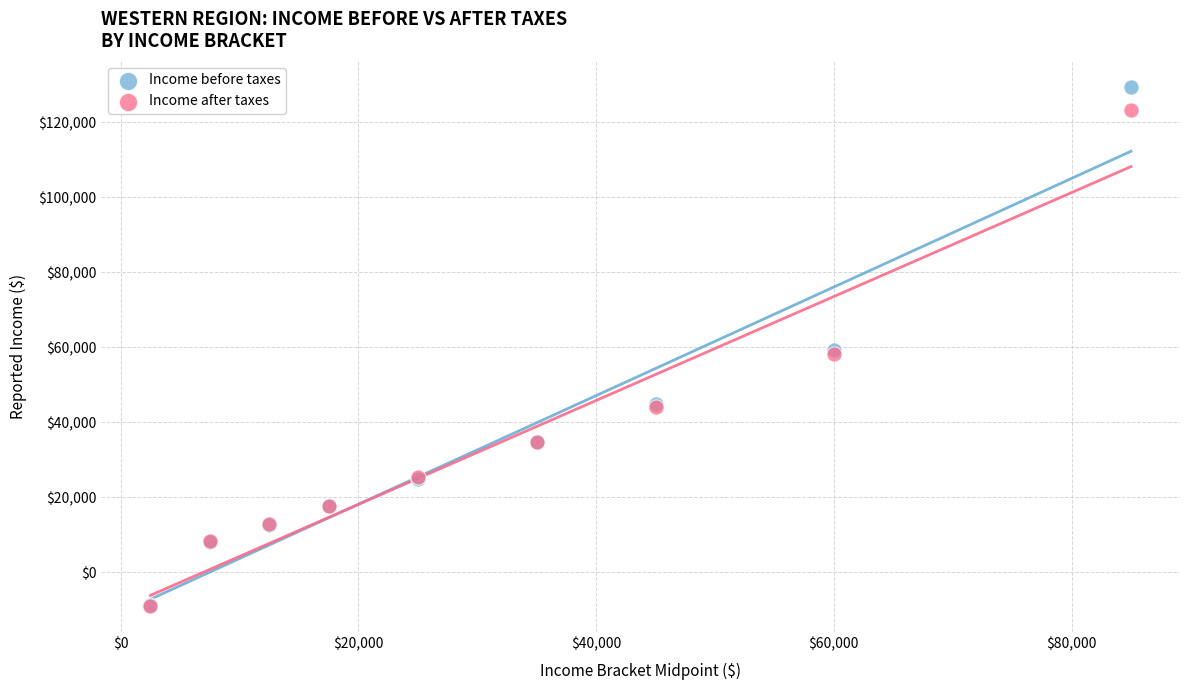

What are all the series names shown in the legend?

Income before taxes, Income after taxes